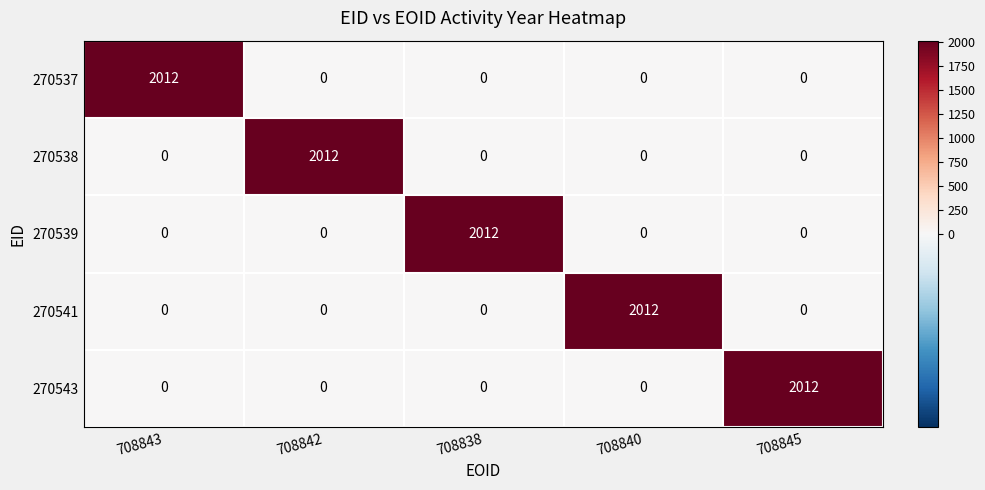

How many data points in 270538 are above 0?

1